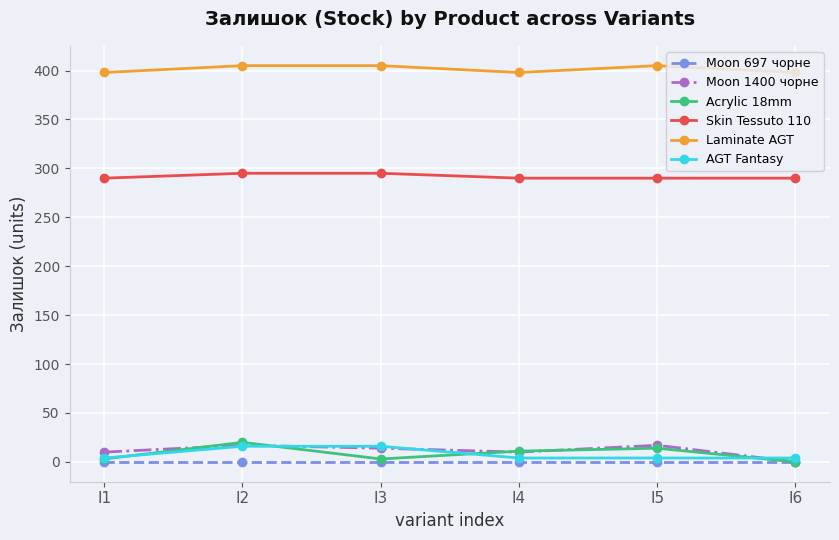

What is the spread (max minus min) of values at I6?

398